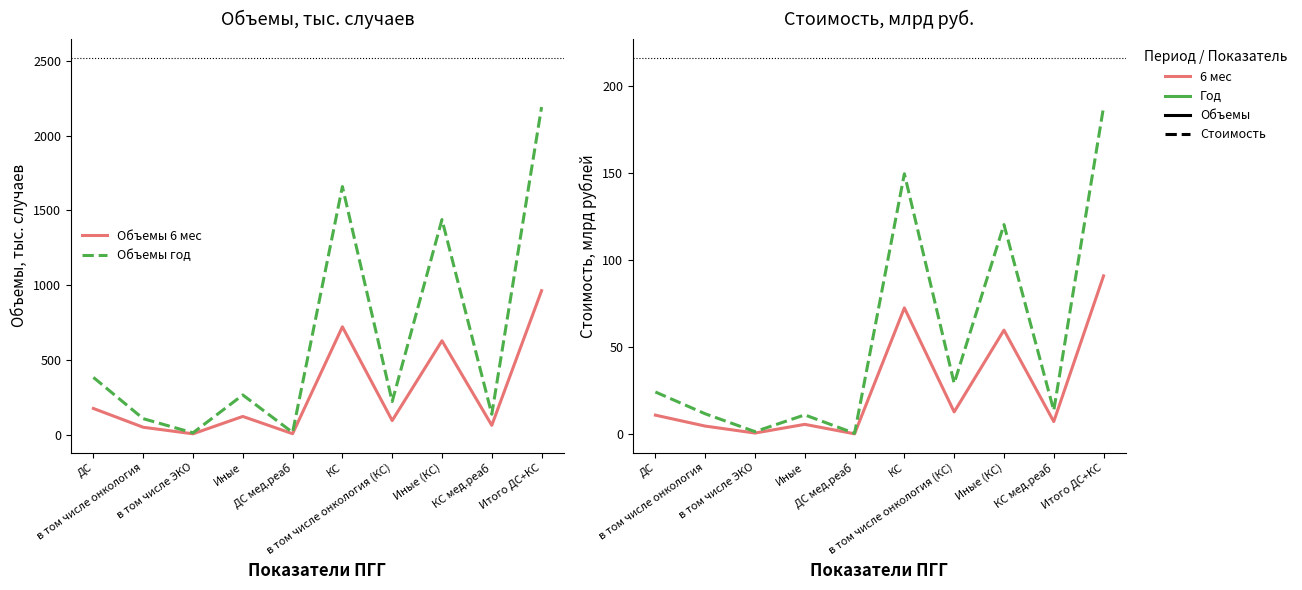

Reading left to right, extract all data points from this chart.

Объемы 6 мес: 174.4	48.6	4.8	120.9	5.6	720.8	93.3	627.5	61.6	962.4
Объемы год: 382.3	106.1	11.4	264.8	14.1	1659.0	220.7	1438.3	135.7	2191.1
Стоимость 6 мес: 10.9	4.6	0.6	5.6	0.2	72.6	12.8	59.8	7.2	90.9
Стоимость год: 24.3	11.7	1.5	11.1	0.5	149.6	29.2	120.4	13.6	188.0